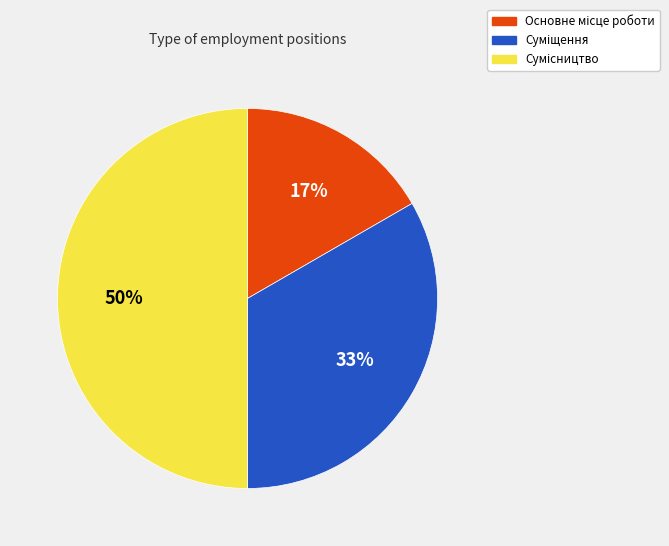

To the nearest percent, what is the difference between the largest and smallest slice percentages?

33%